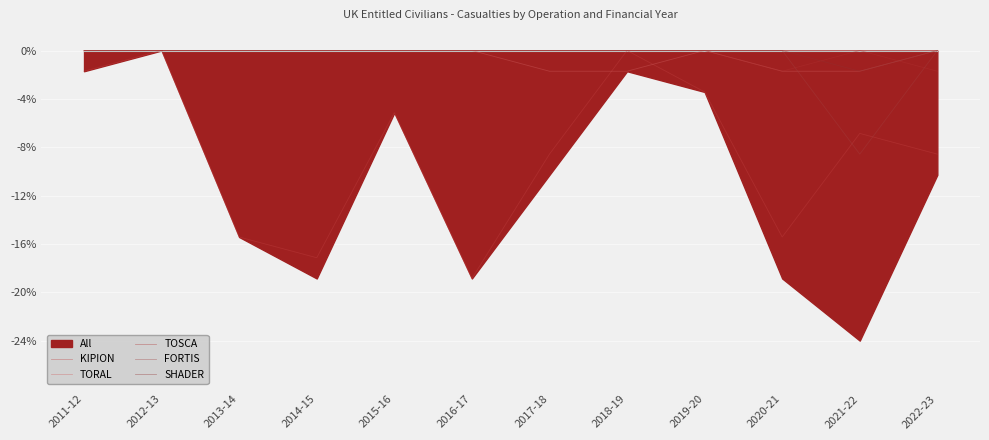

What position from the left is 2016-17?

6